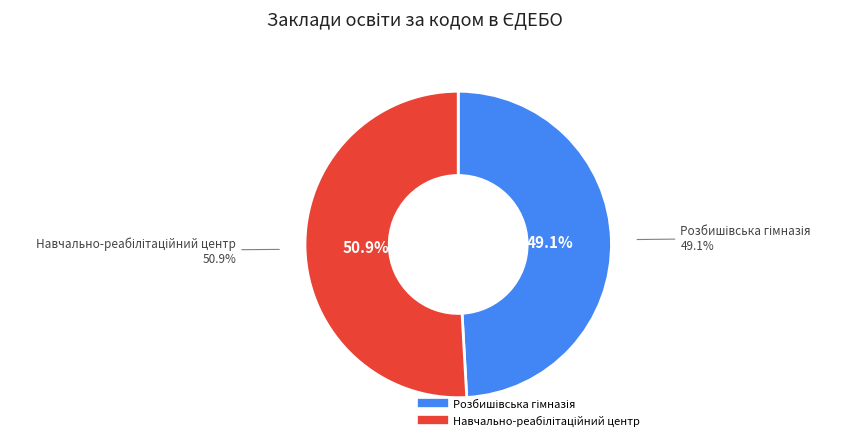

Combined, do Навчально-реабілітаційний центр and Розбишівська гімназія account for over 50%?

Yes